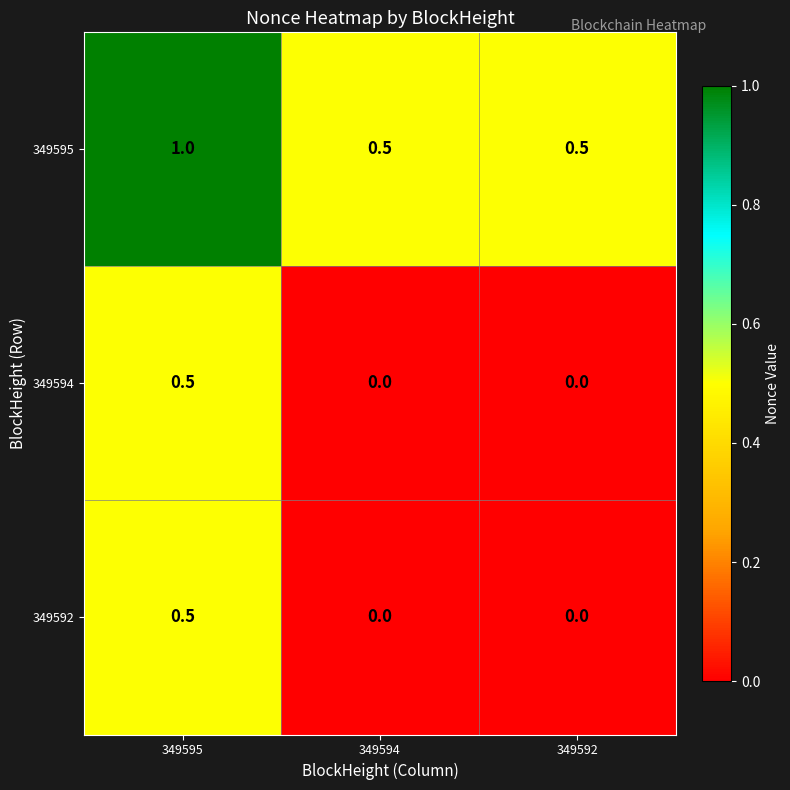

What is the difference between the highest and lowest values at 349592?

0.5